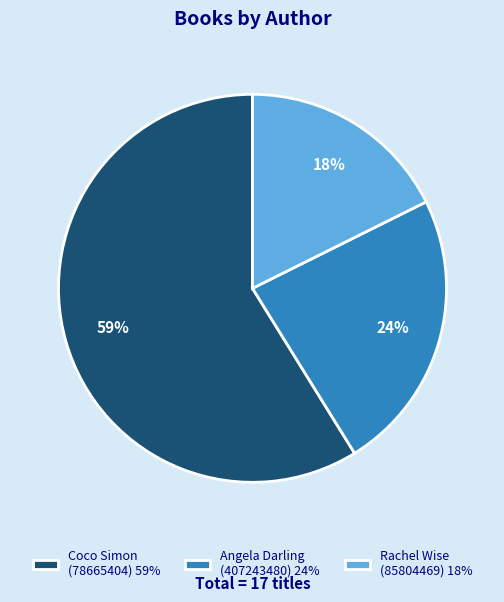

The Angela Darling (407243480) slice represents 24% of the pie. True or false?

True